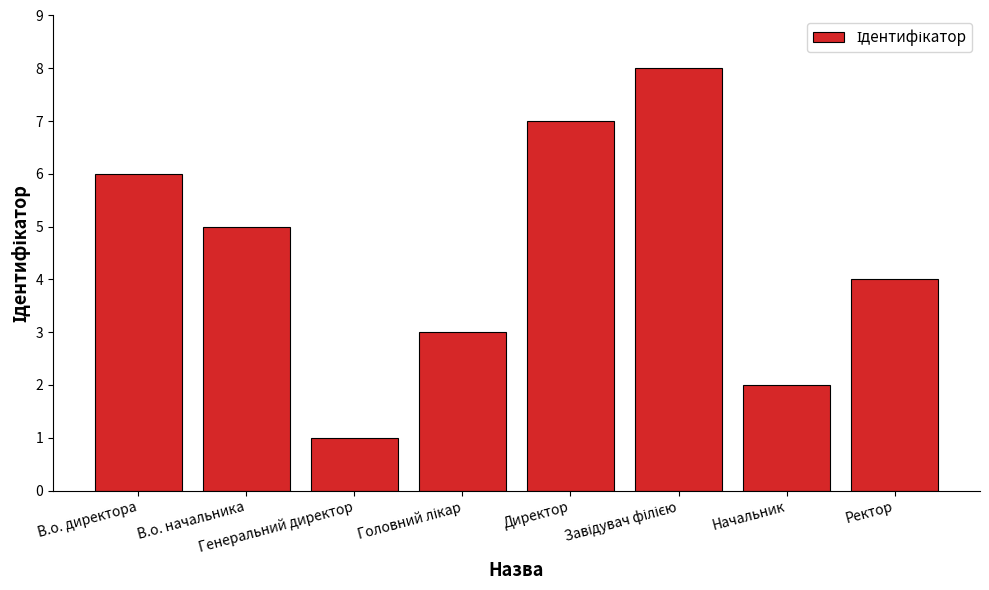

At which label does the data first exceed 5?

В.о. директора